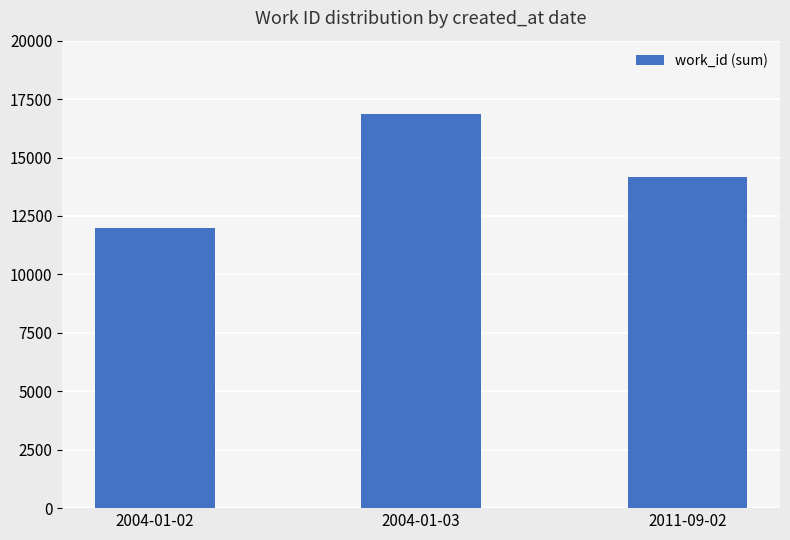

What is the value of the 3rd bar from the left?

14160